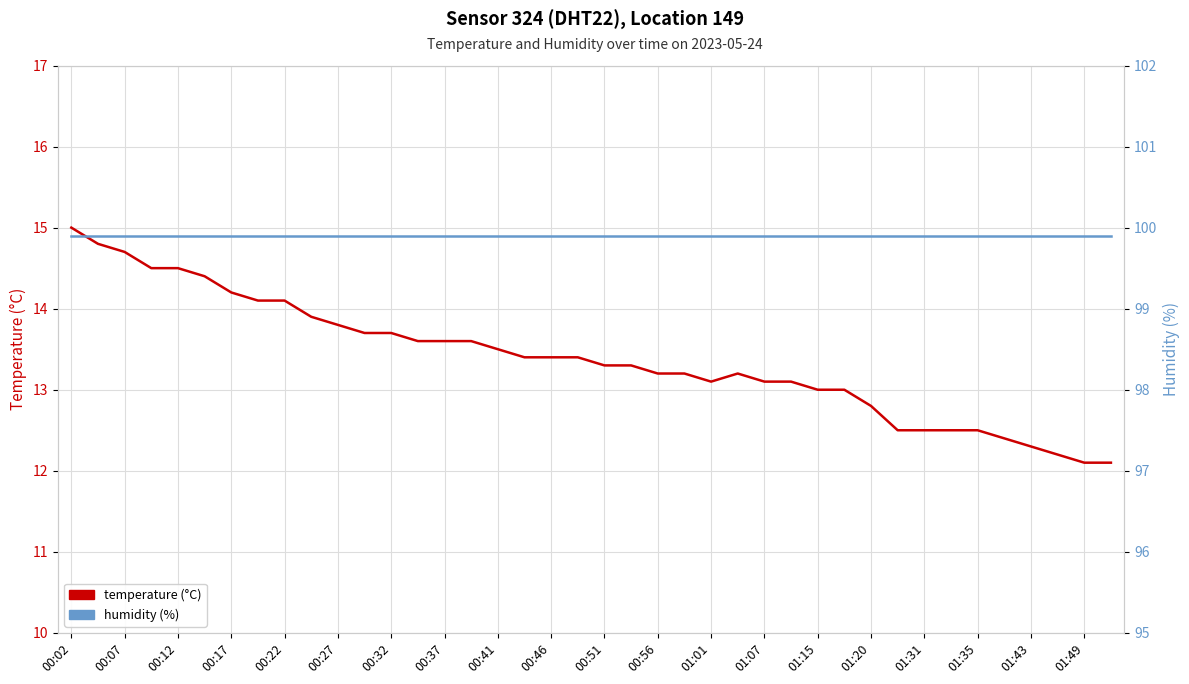

Reading right to left, transcribe all the data shown in this chart.

temperature (°C): 12.1	12.1	12.2	12.3	12.4	12.5	12.5	12.5	12.5	12.8	13.0	13.0	13.1	13.1	13.2	13.1	13.2	13.2	13.3	13.3	13.4	13.4	13.4	13.5	13.6	13.6	13.6	13.7	13.7	13.8	13.9	14.1	14.1	14.2	14.4	14.5	14.5	14.7	14.8	15.0
humidity (%): 99.9	99.9	99.9	99.9	99.9	99.9	99.9	99.9	99.9	99.9	99.9	99.9	99.9	99.9	99.9	99.9	99.9	99.9	99.9	99.9	99.9	99.9	99.9	99.9	99.9	99.9	99.9	99.9	99.9	99.9	99.9	99.9	99.9	99.9	99.9	99.9	99.9	99.9	99.9	99.9